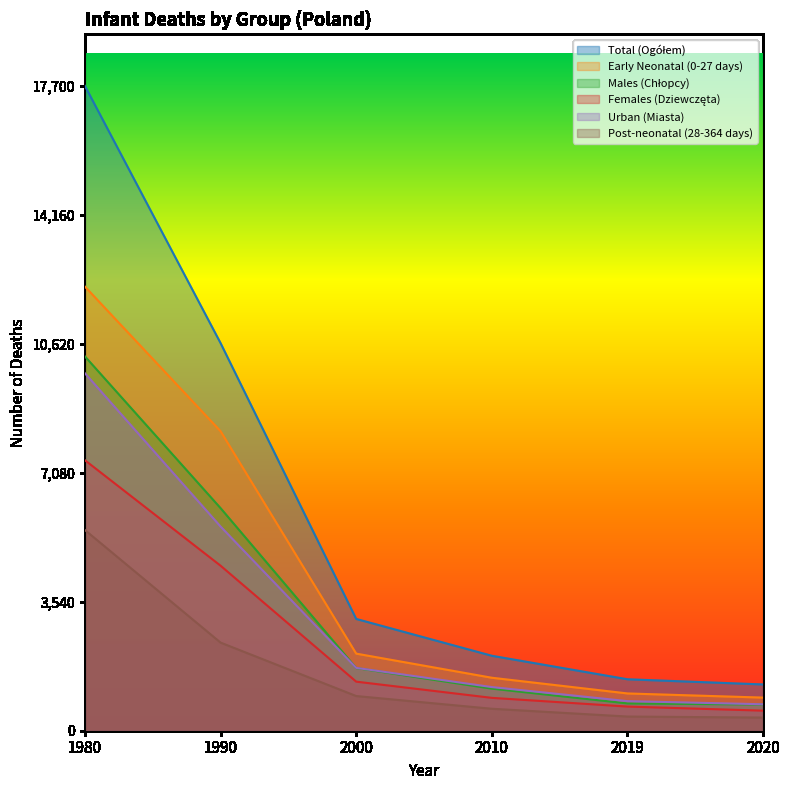

Rank the categories by Total (Ogółem) value from highest to lowest.

1980, 1990, 2000, 2010, 2019, 2020